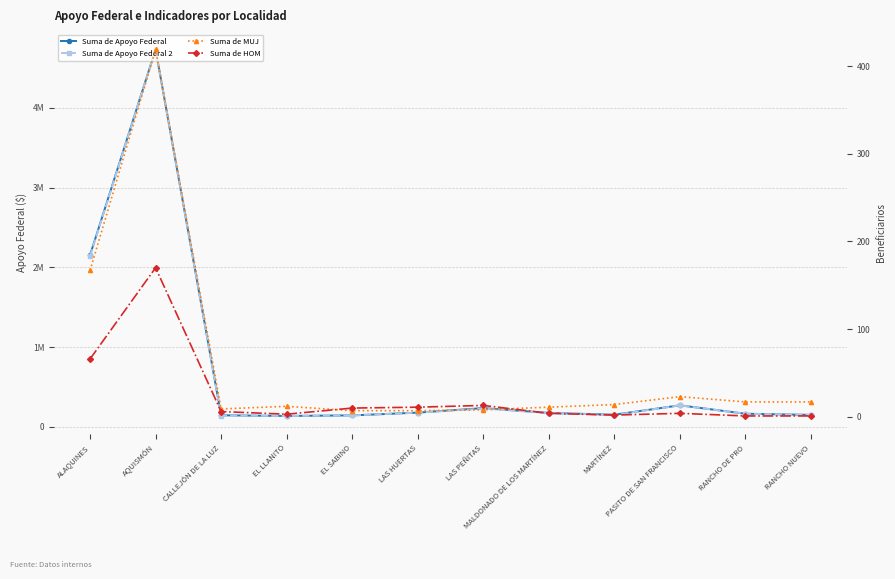

The Suma de Apoyo Federal series shows 151378 at MARTÍNEZ. True or false?

True